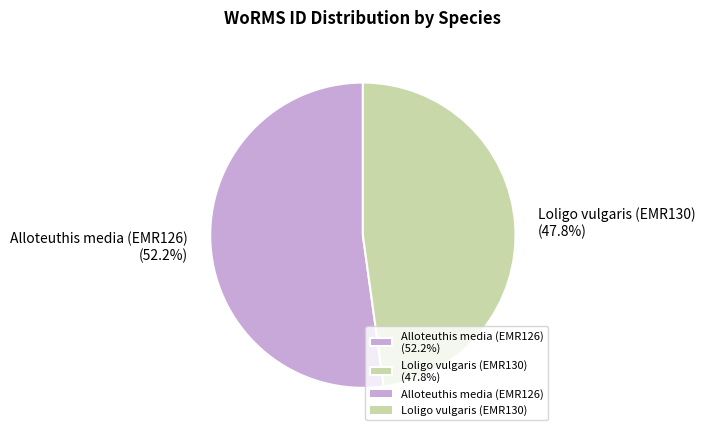

Is it true that Alloteuthis media (EMR126) is 66% of the pie?

False